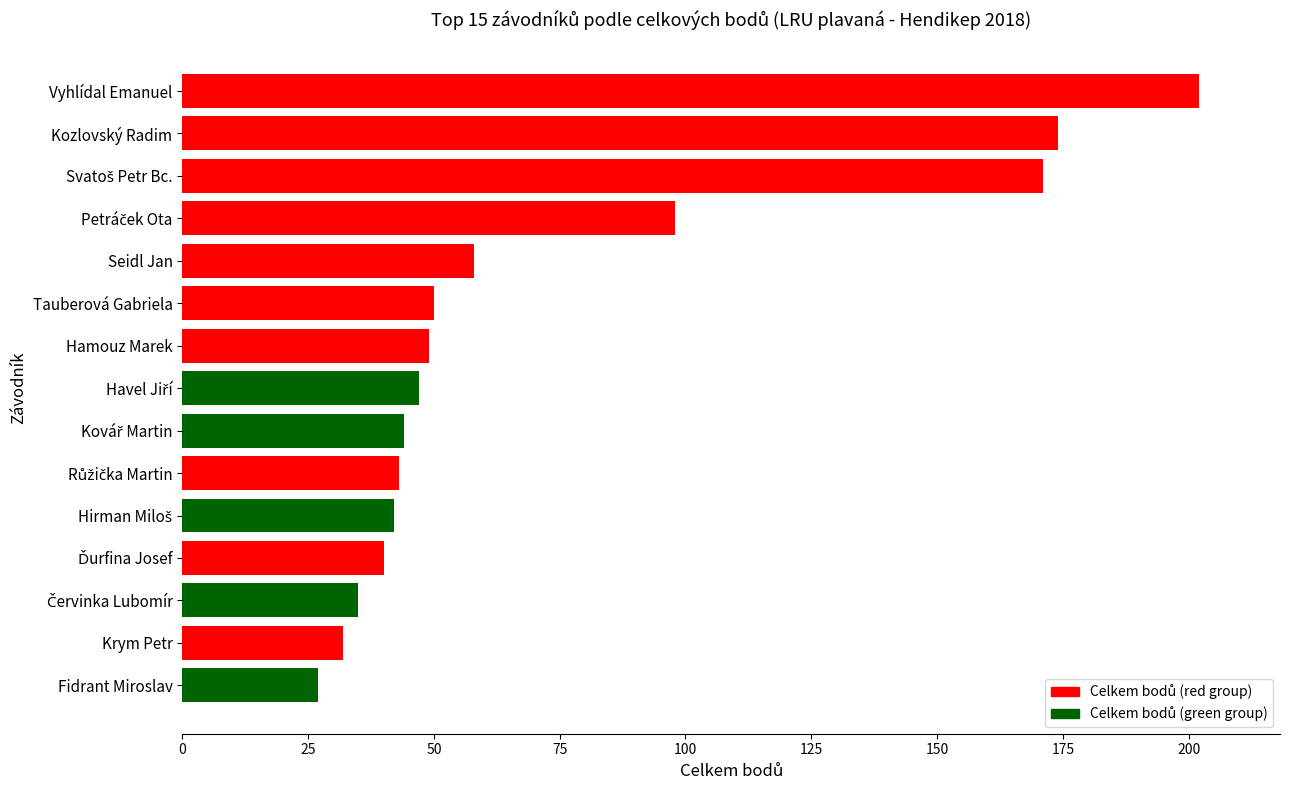

What is the difference between the maximum and second lowest values?

170